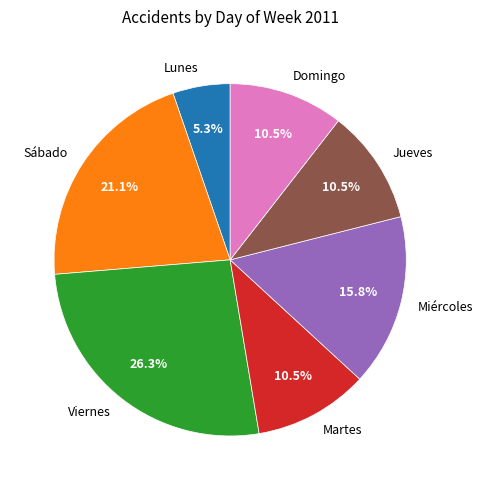

Approximately how many times larger is the value at Lunes compared to Domingo?

0.5